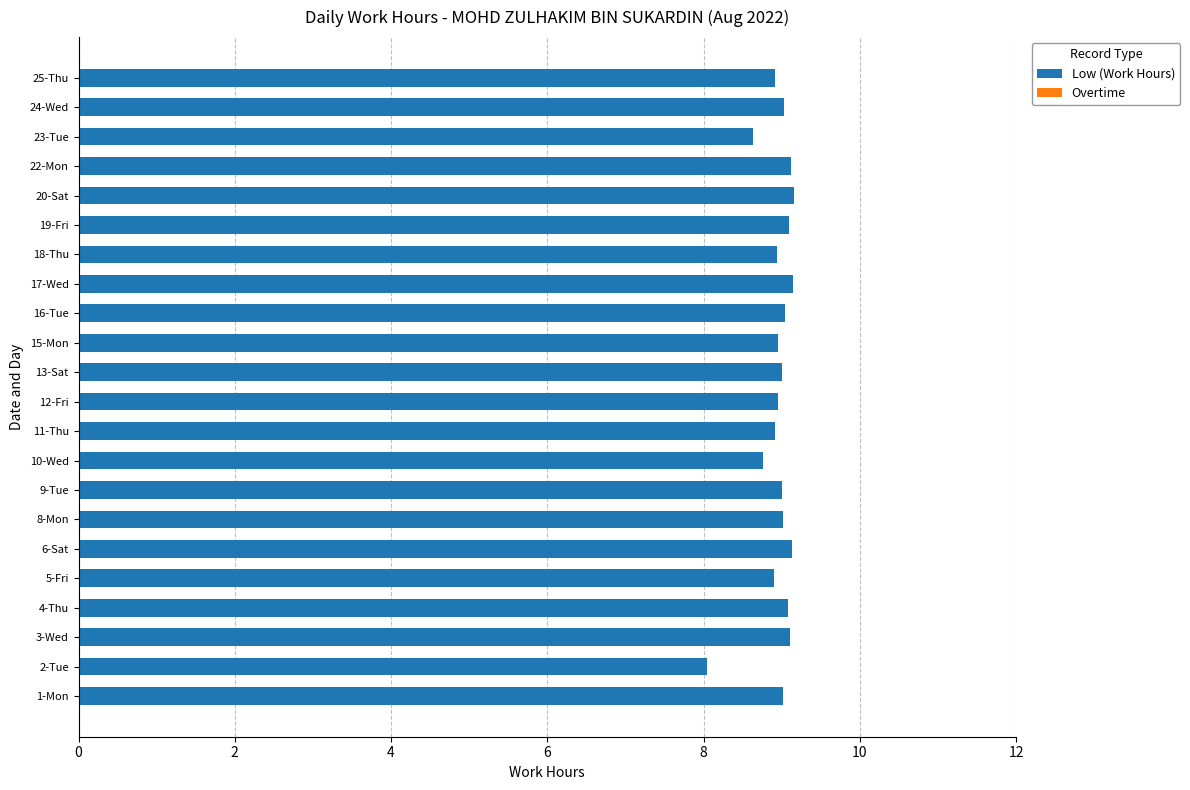

The value at 3-Wed is 14.0. True or false?

False